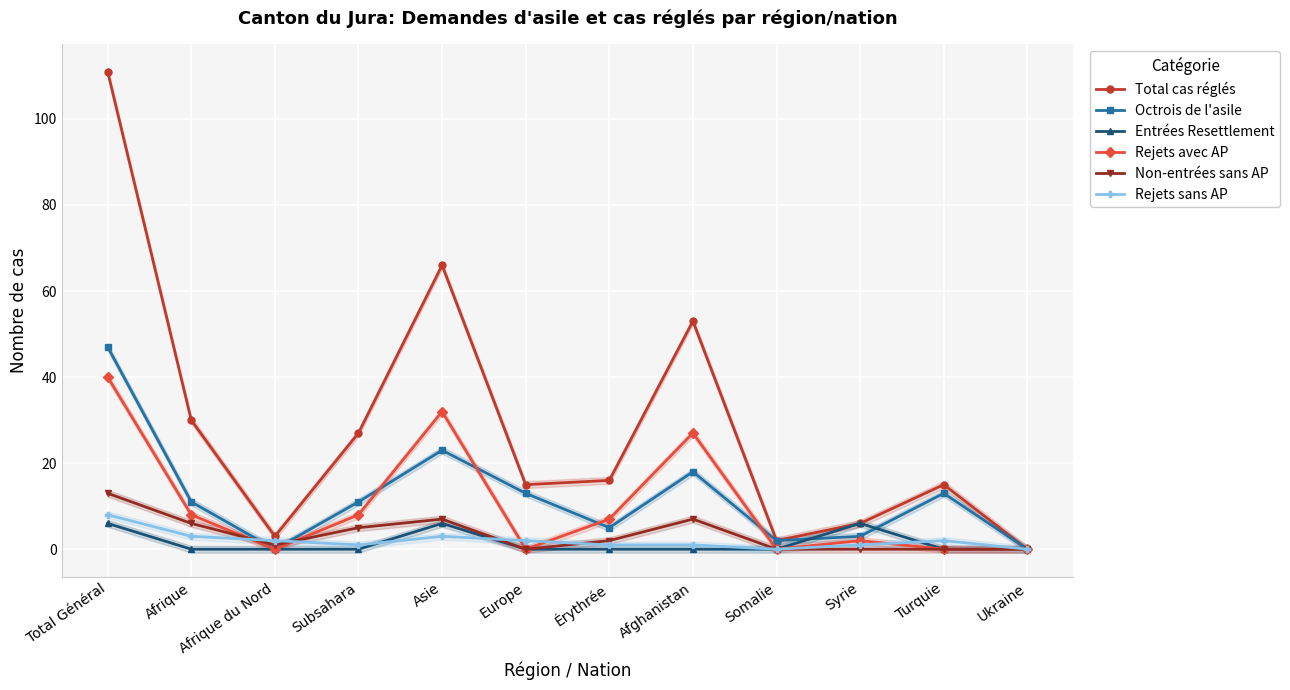

What is the label of the 4th point from the left?

Subsahara